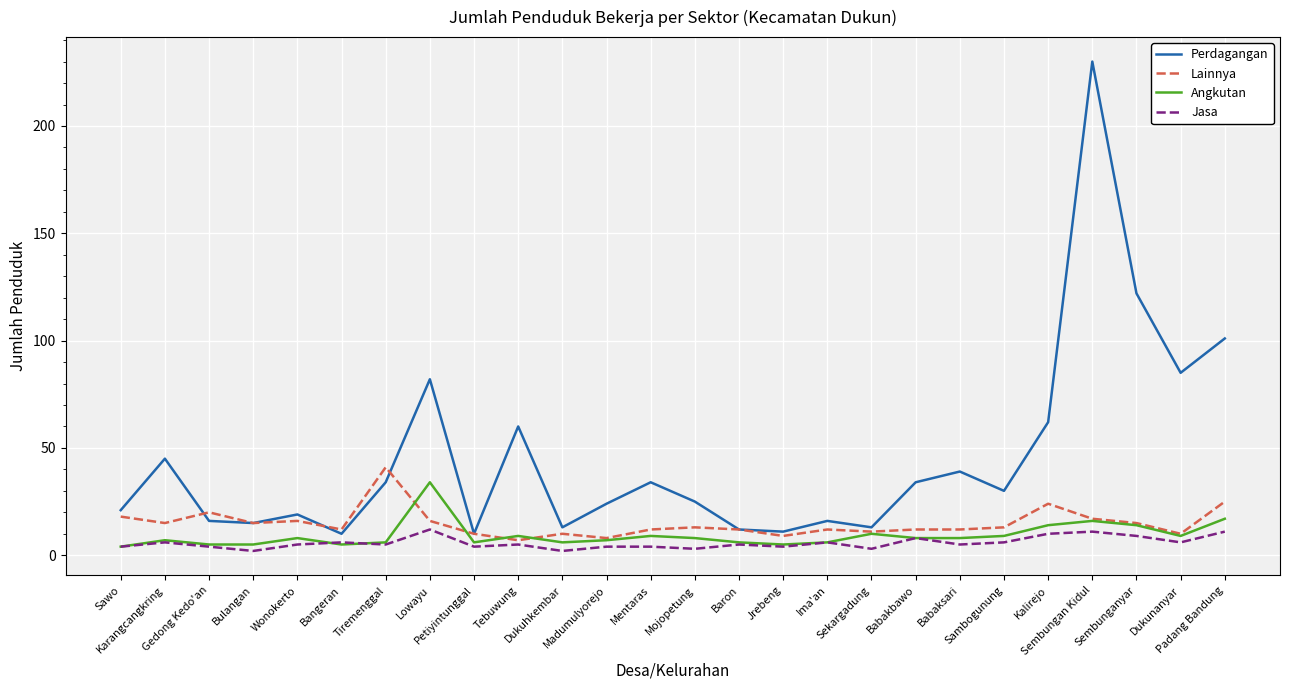

Does the chart have visible grid lines?

Yes